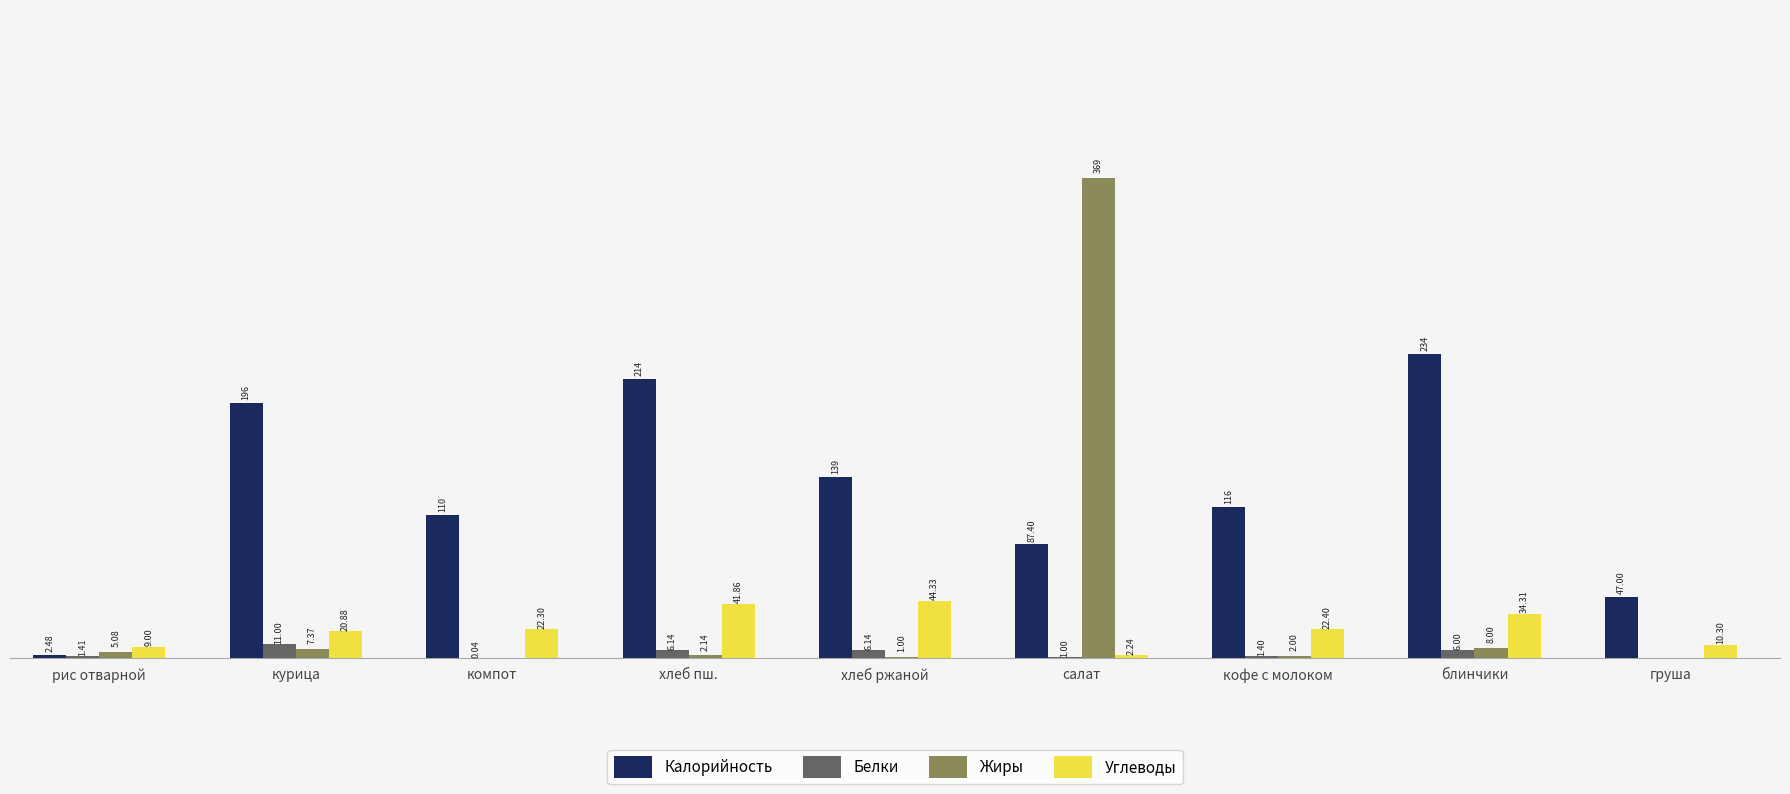

Is the value of Жиры at курица greater than the value of Калорийность at груша?

No